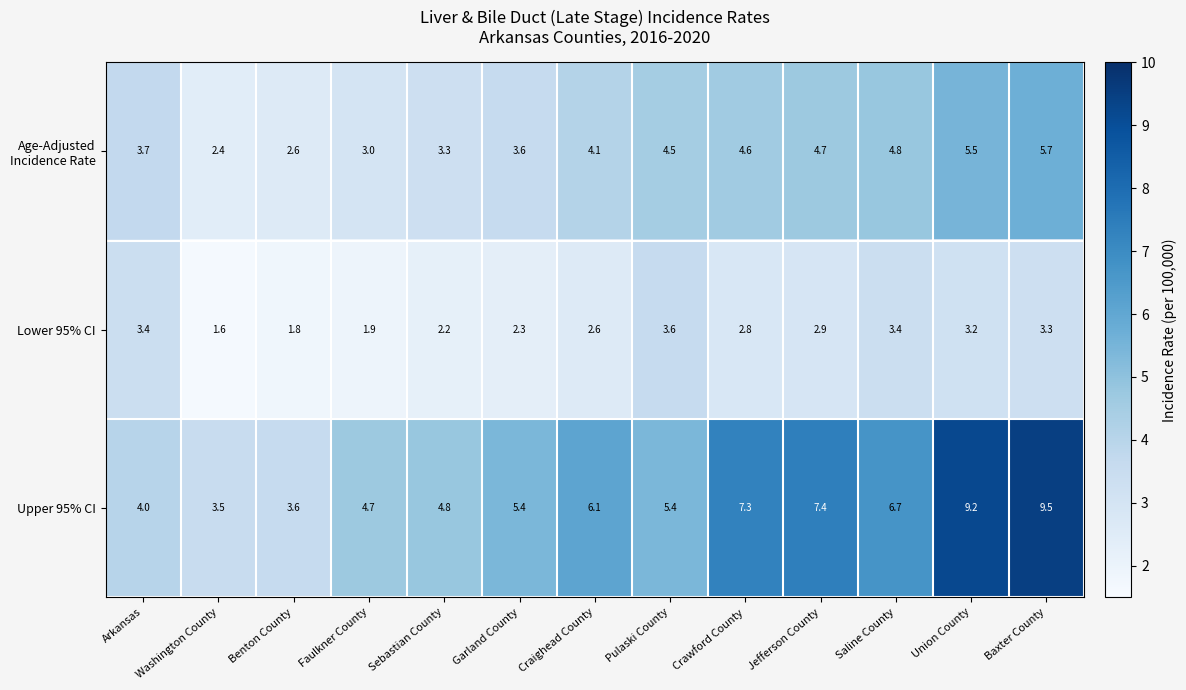

Count the number of categories in the chart.

13